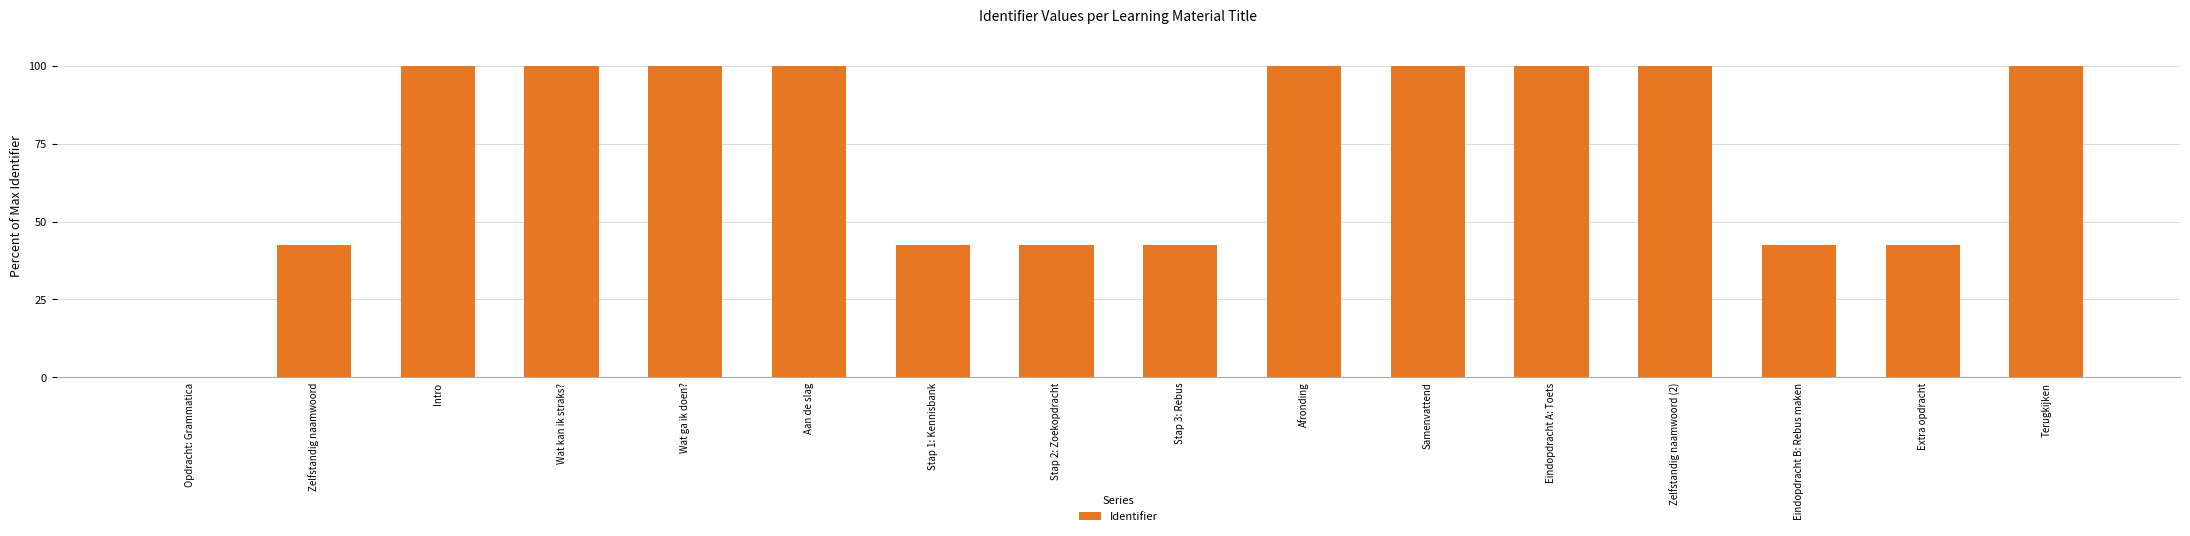

Are the bars grouped side by side (vs. stacked)?

No